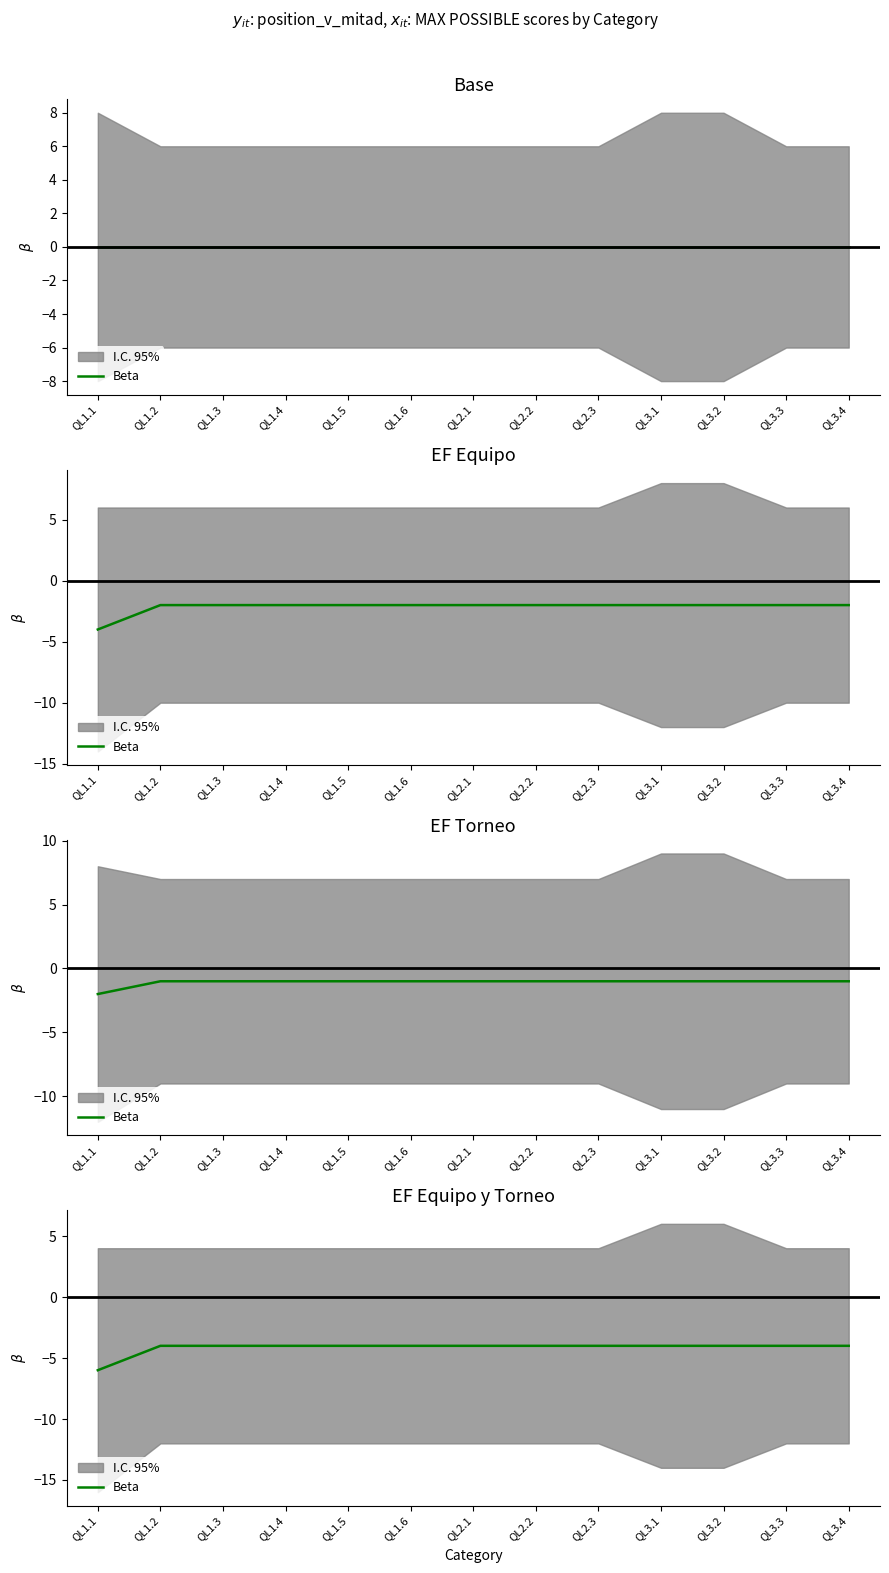

Which label corresponds to the smallest value in the chart?

QL1.1